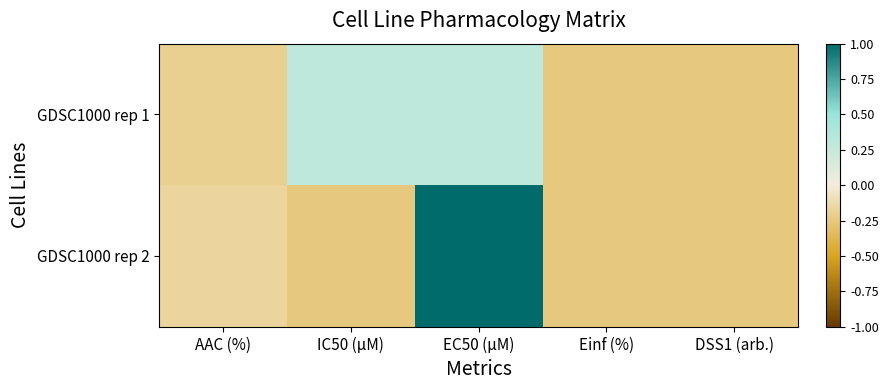

What is the total value across all series at DSS1 (arb.)?

-0.5